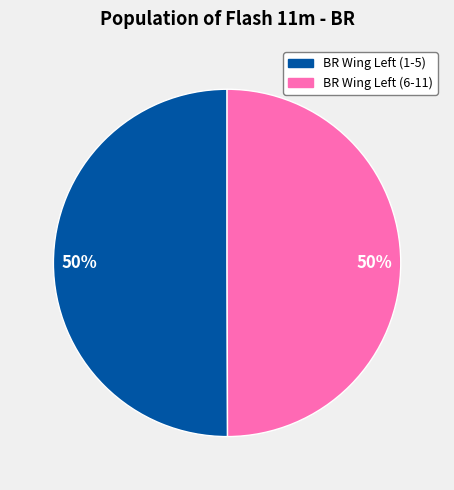

To the nearest percent, what is the average slice percentage?

50%